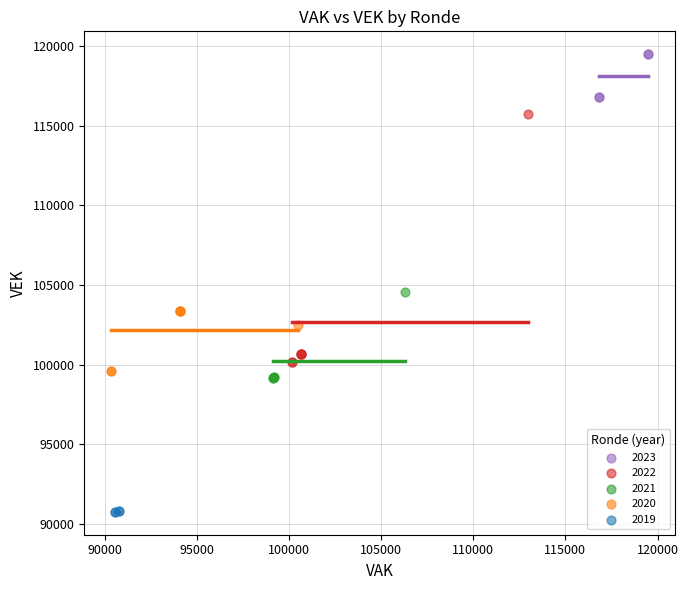

Which series has the largest Y range (max minus min)?

2022